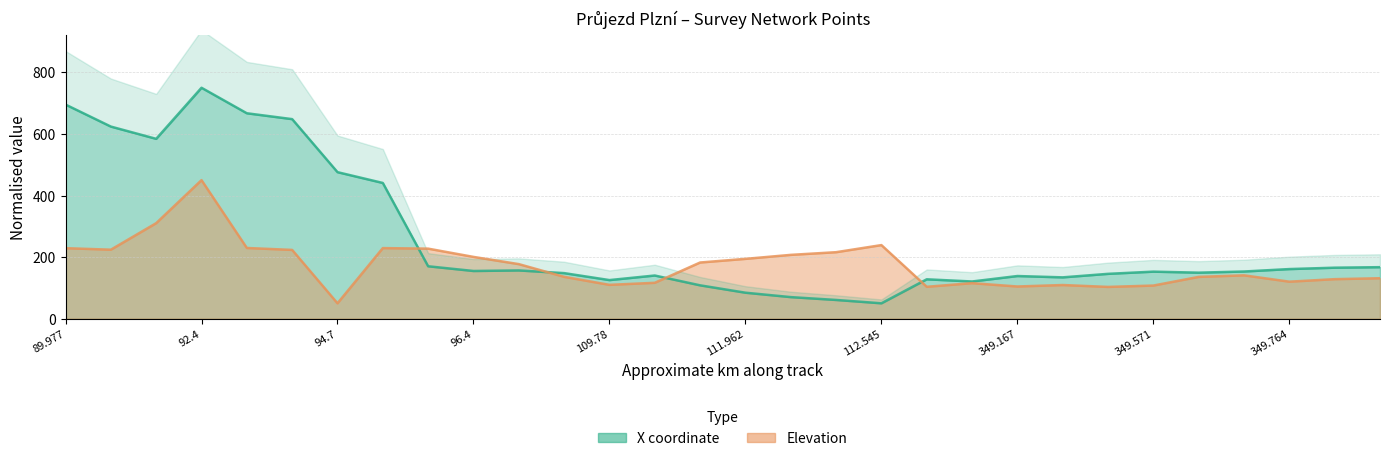

Which series has the largest total across all categories?

X coordinate